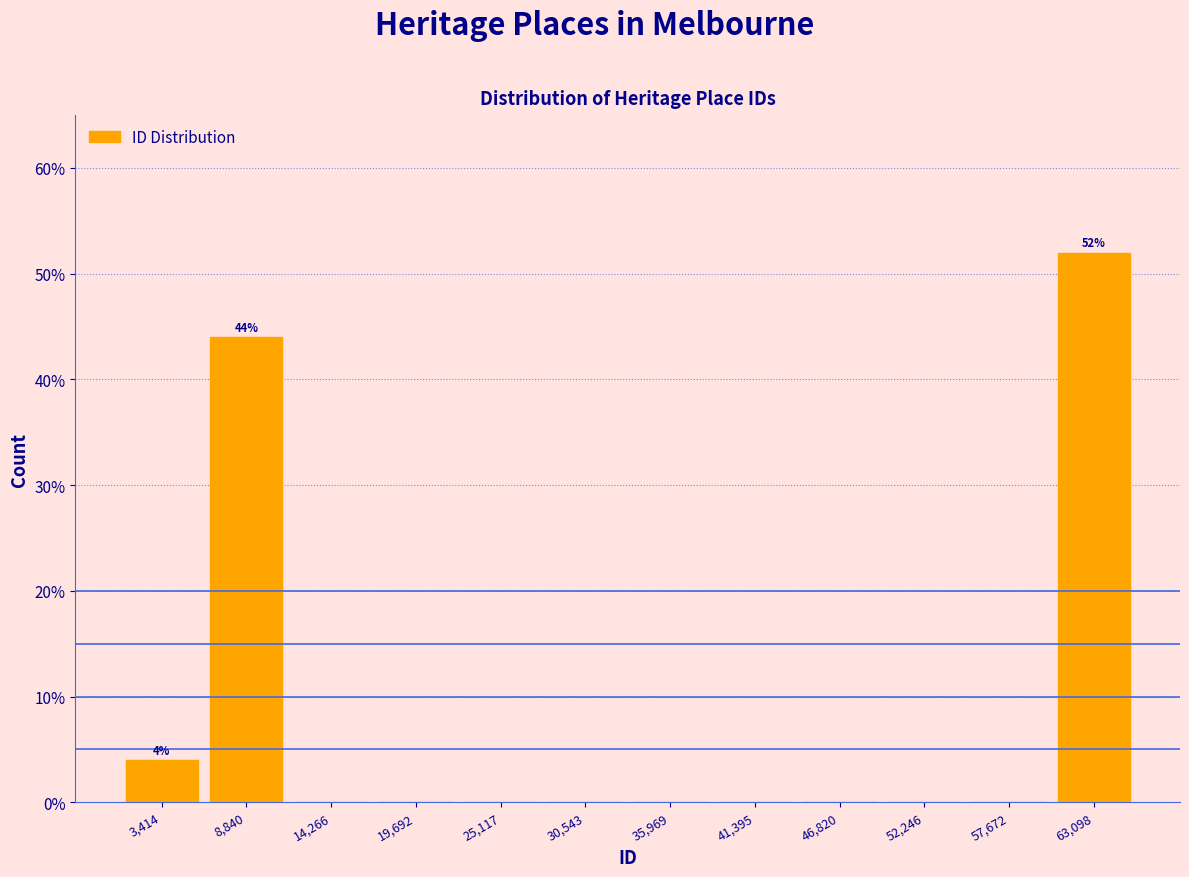

Which range on the x-axis has the tallest bar?

60000 to 66000